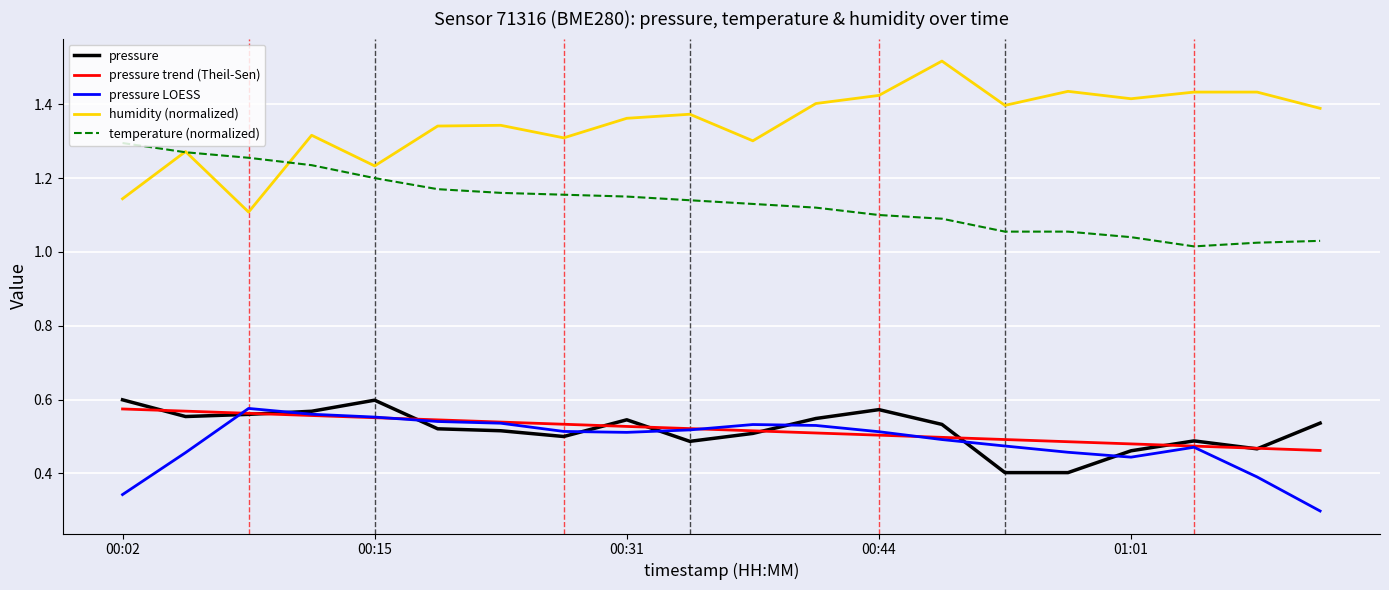

Count the pressure trend (Theil-Sen) values in the range 0 to 1.

20